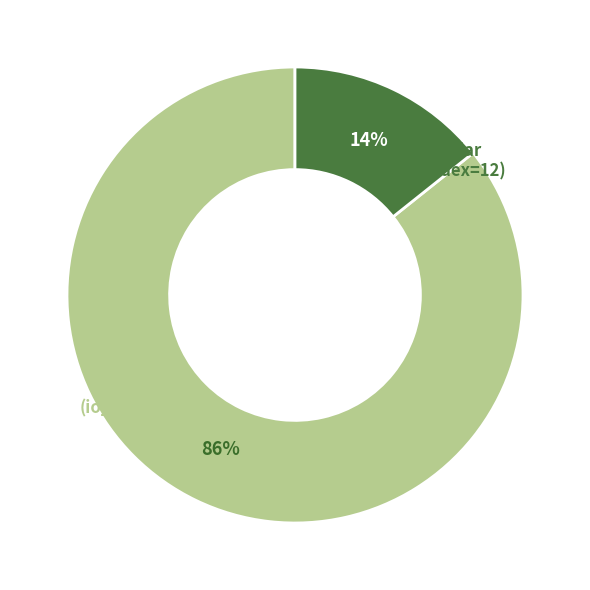

To the nearest percent, what is the combined percentage of Regular (io_index=12) and Vote (io_index=2)?

100%